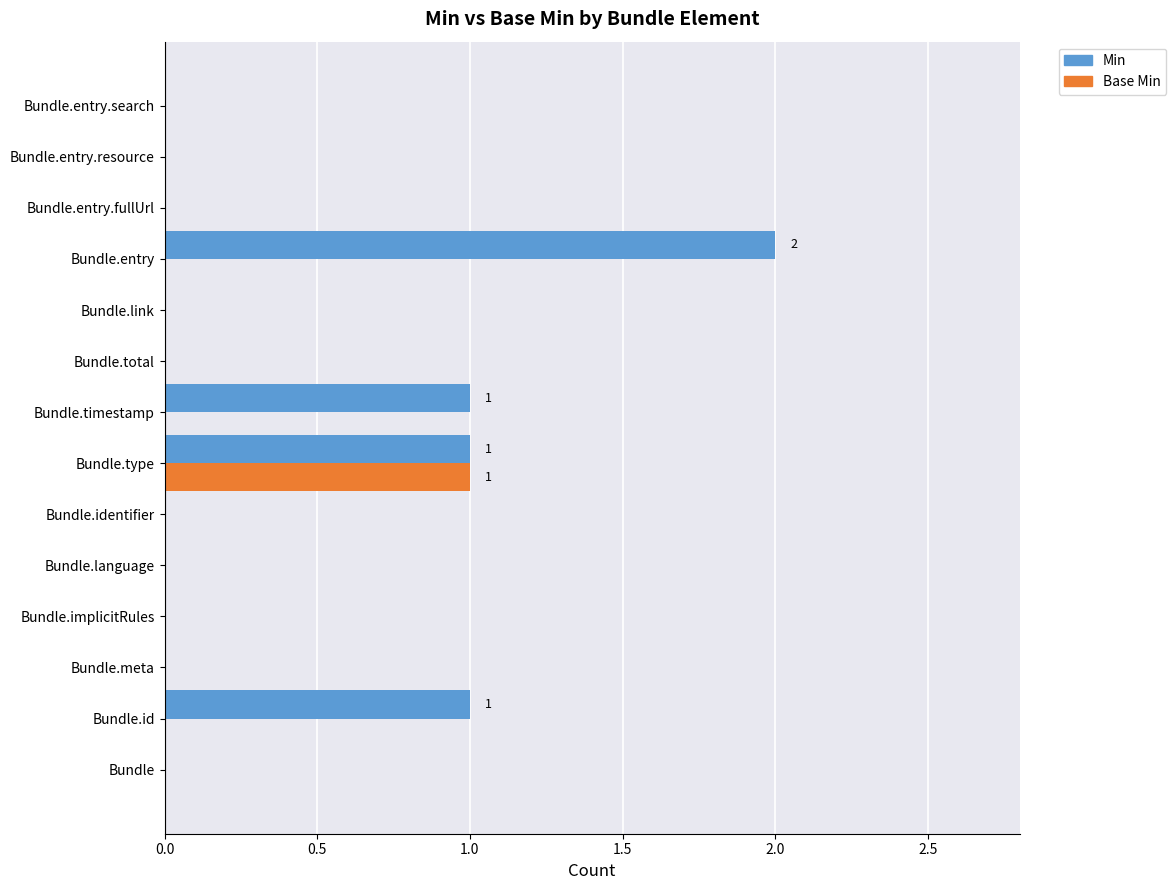

The Min series shows 0 at Bundle.link. True or false?

True